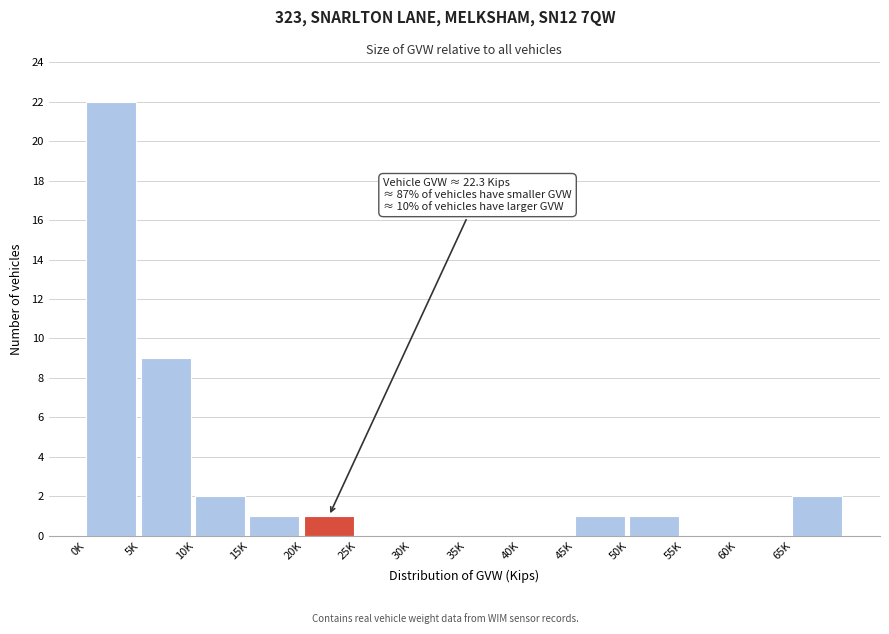

Reading left to right, extract all data points from this chart.

0K=22	5K=9	10K=2	15K=1	20K=1	25K=0	30K=0	35K=0	40K=0	45K=1	50K=1	55K=0	60K=0	65K=2